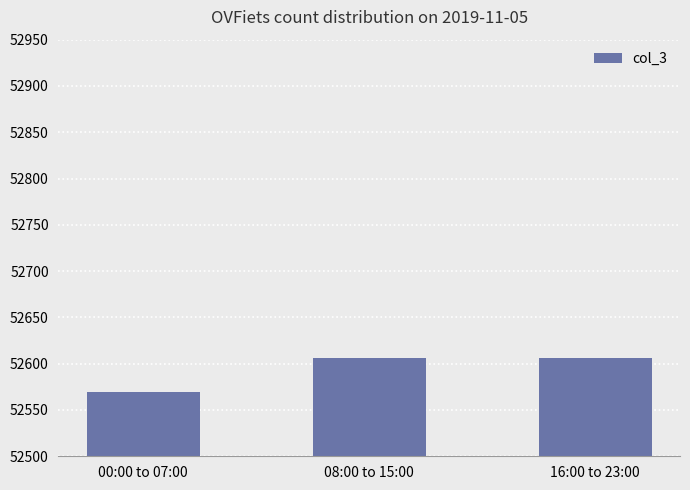

What is the label of the 1st bar from the left?

00:00 to 07:00